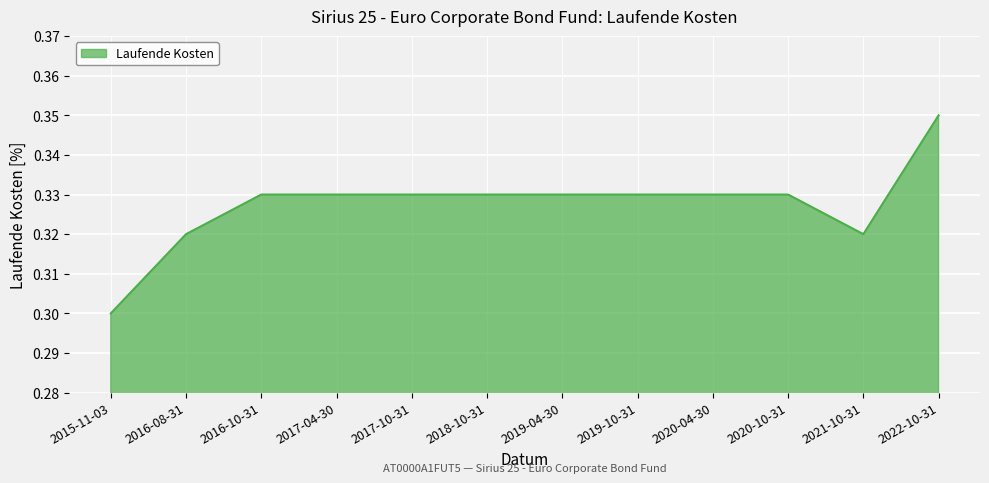

Which has a higher value, 2016-08-31 or 2019-10-31?

2019-10-31